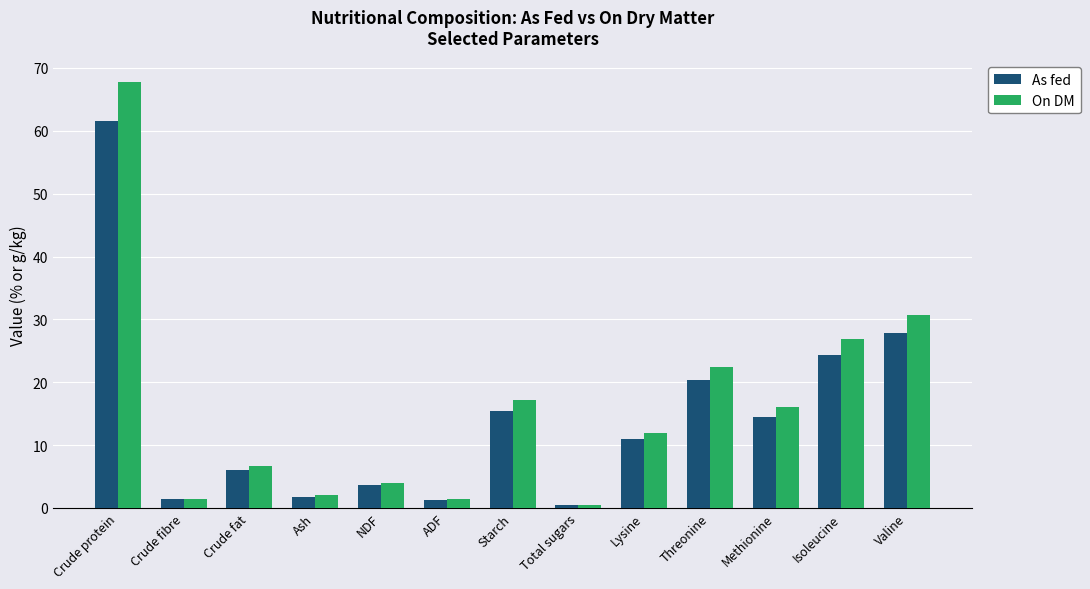

Is the value of On DM at Crude protein greater than the value of As fed at Ash?

Yes